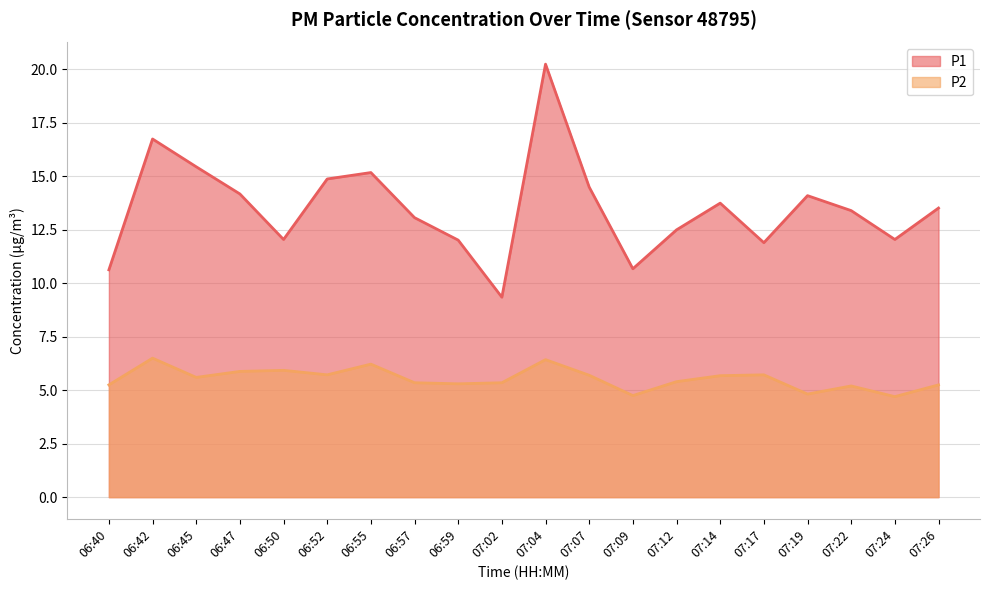

At which label is P2 closest to 5?

07:19